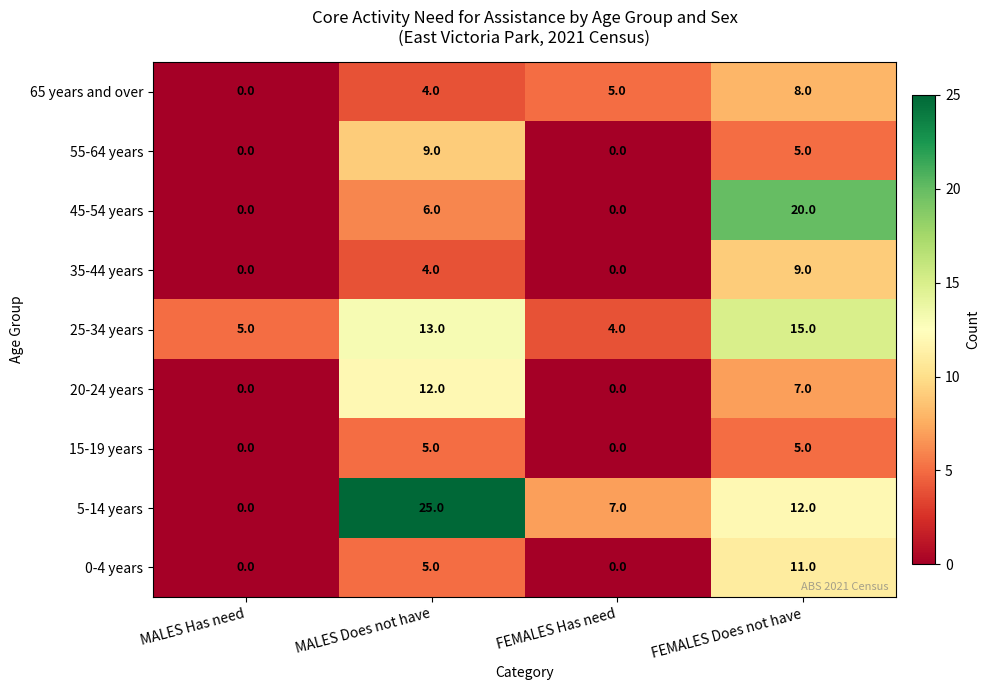

How many data points does each series have?

4